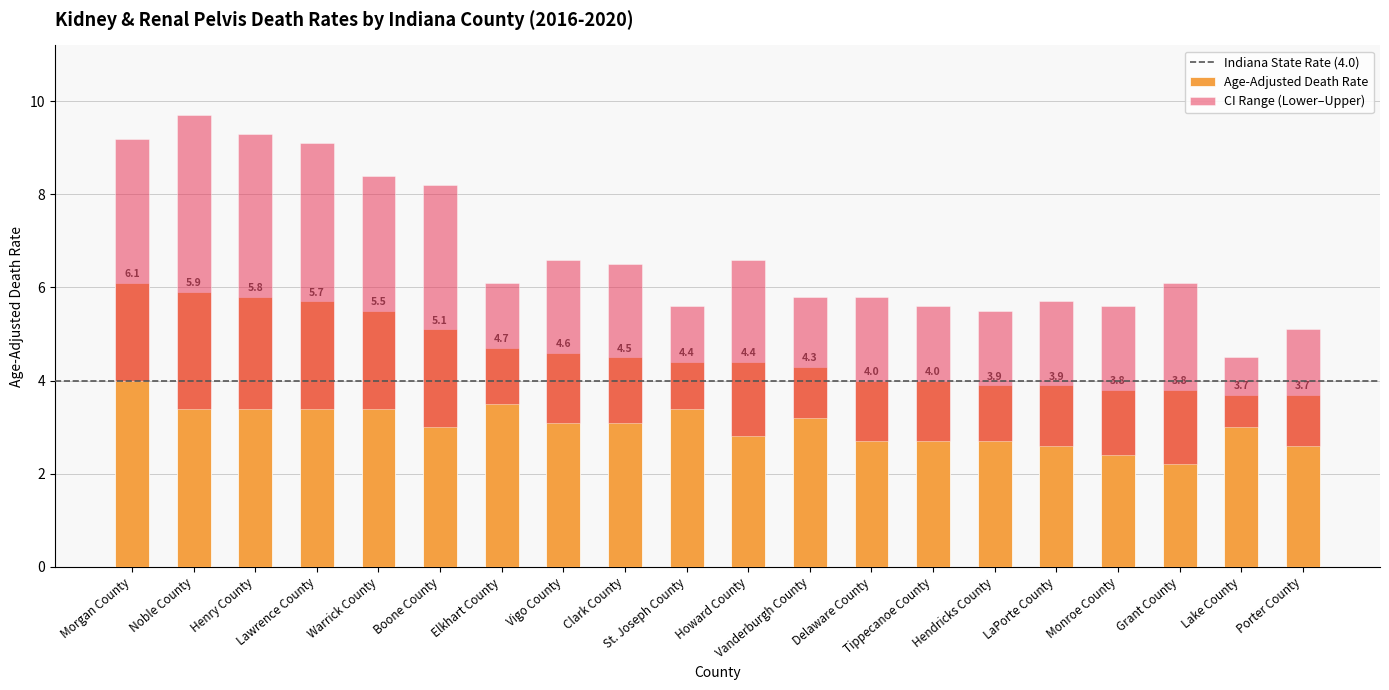

Which label corresponds to the largest value in the chart?

Noble County